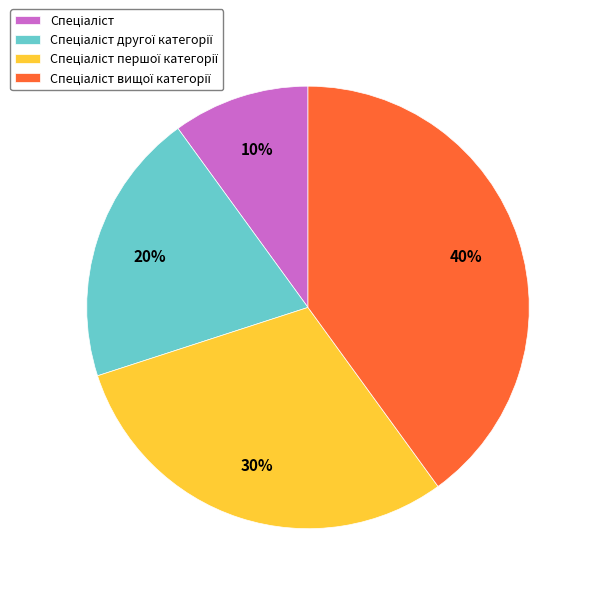

To the nearest percent, what is the difference between the largest and smallest slice percentages?

30%